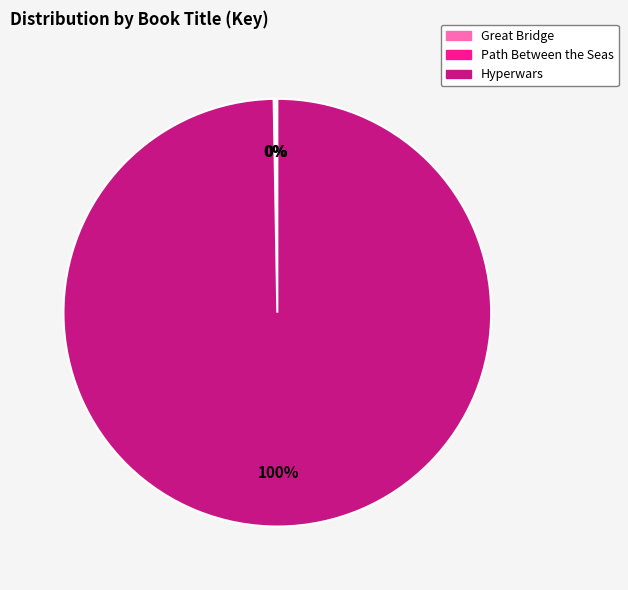

Which slice is the largest?

Hyperwars